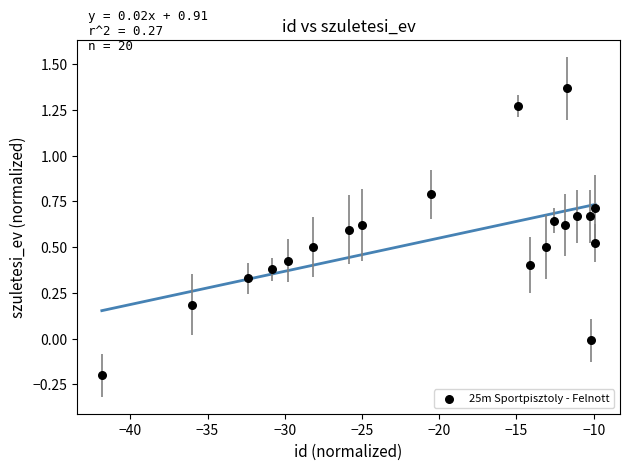

What is the range of X values (max minus min)?

31.9